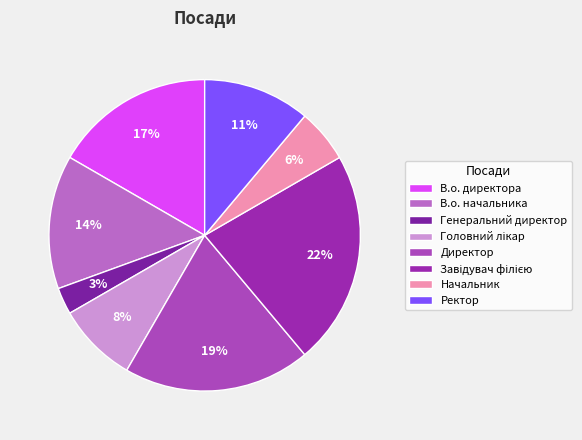

Do В.о. директора and Директор together represent more than half of the pie?

No